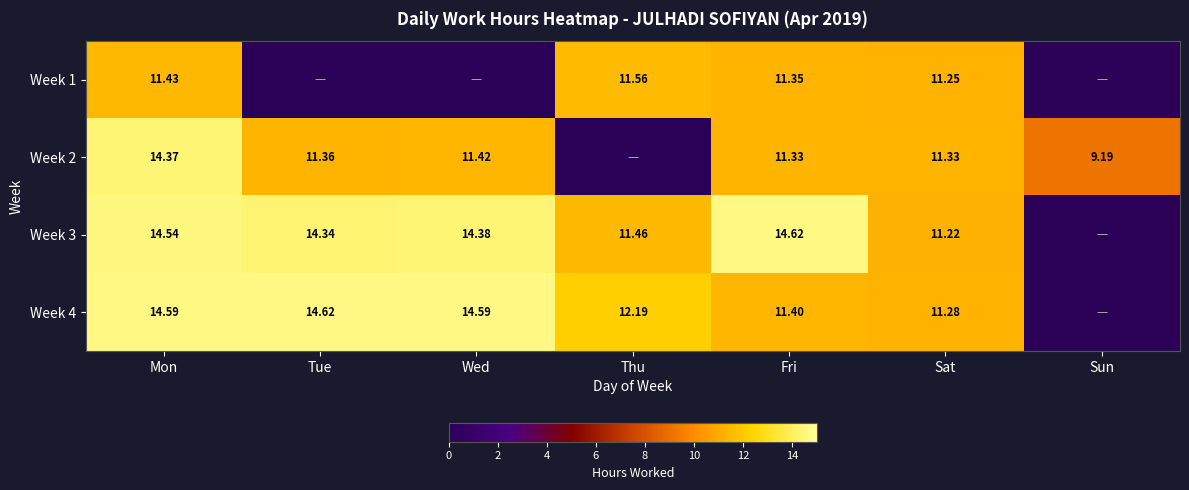

Count the number of data series in this chart.

4